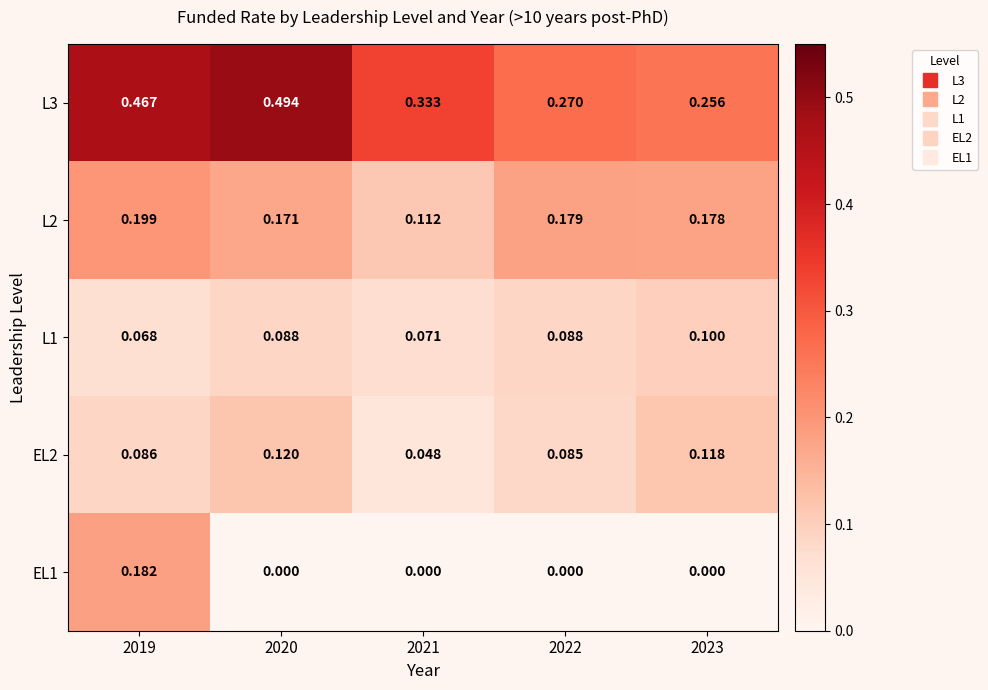

Is the value of EL2 at 2021 greater than the value of L1 at 2023?

No